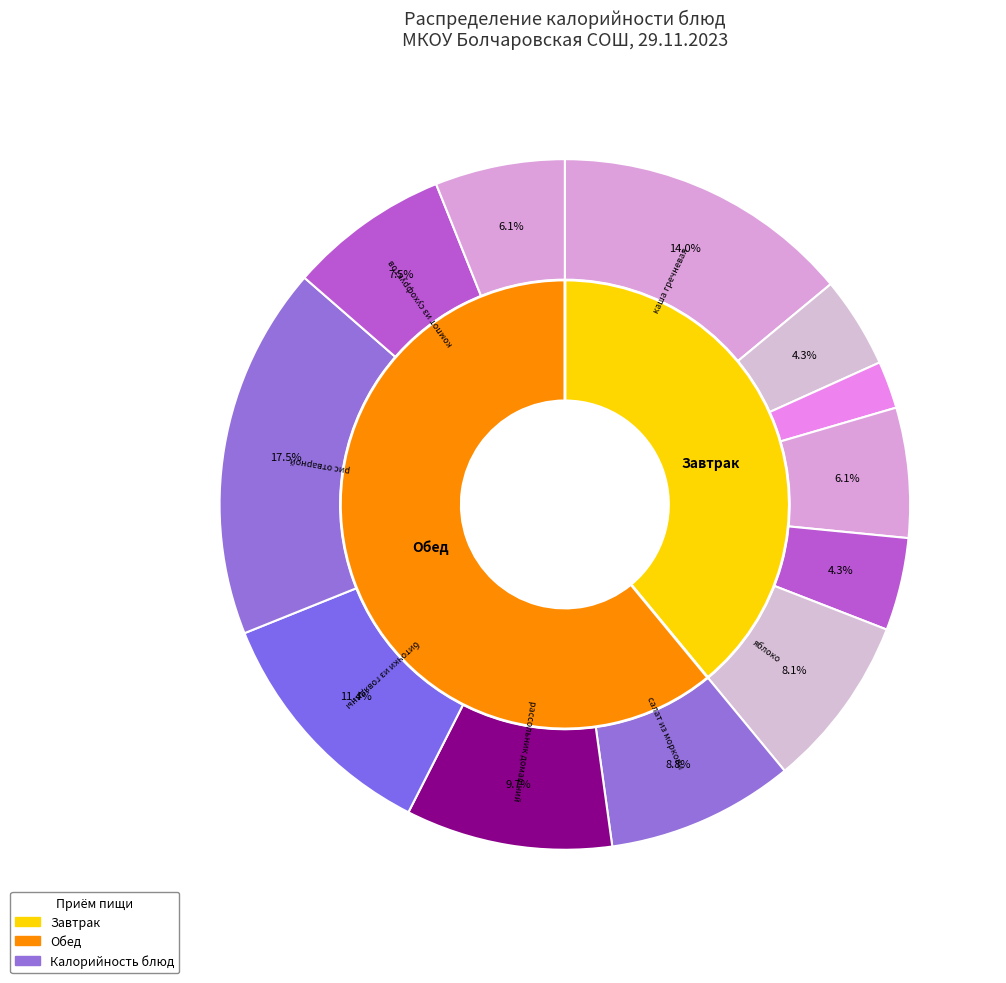

Does any single category account for the majority?

No